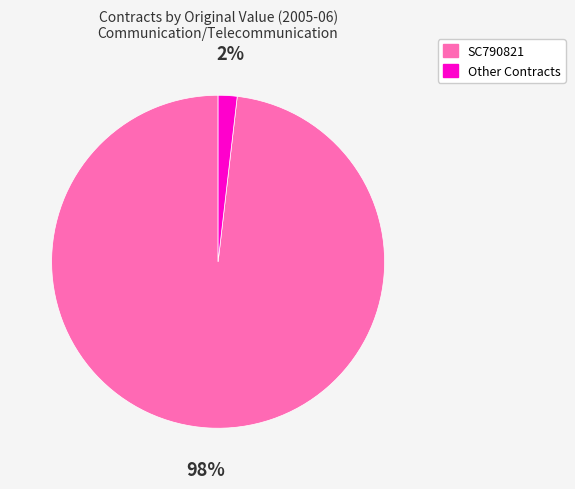

Between Other Contracts and SC790821, which is larger?

SC790821